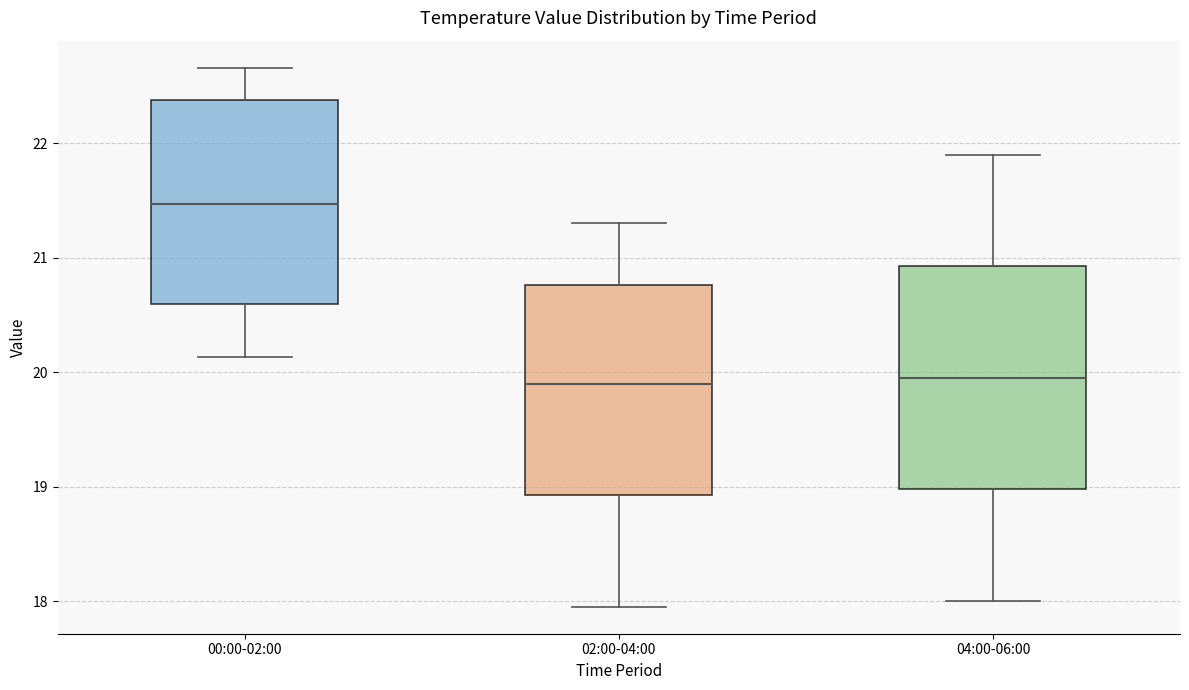

Which box's median line is the highest?

00:00-02:00